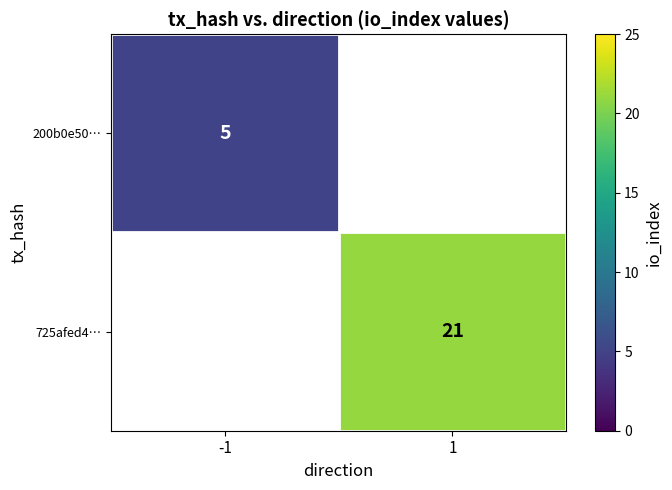

The 200b0e50… series shows 1.0 at -1. True or false?

False